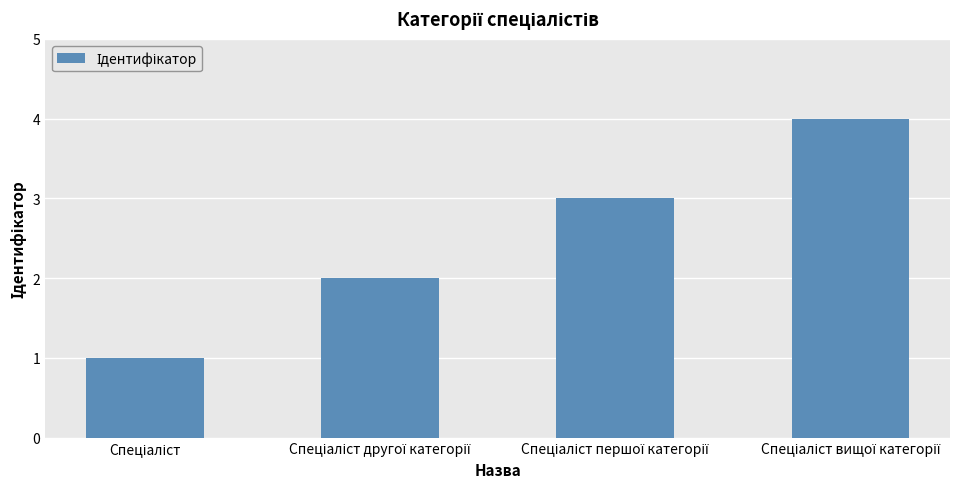

What is the minimum value shown in the chart?

1